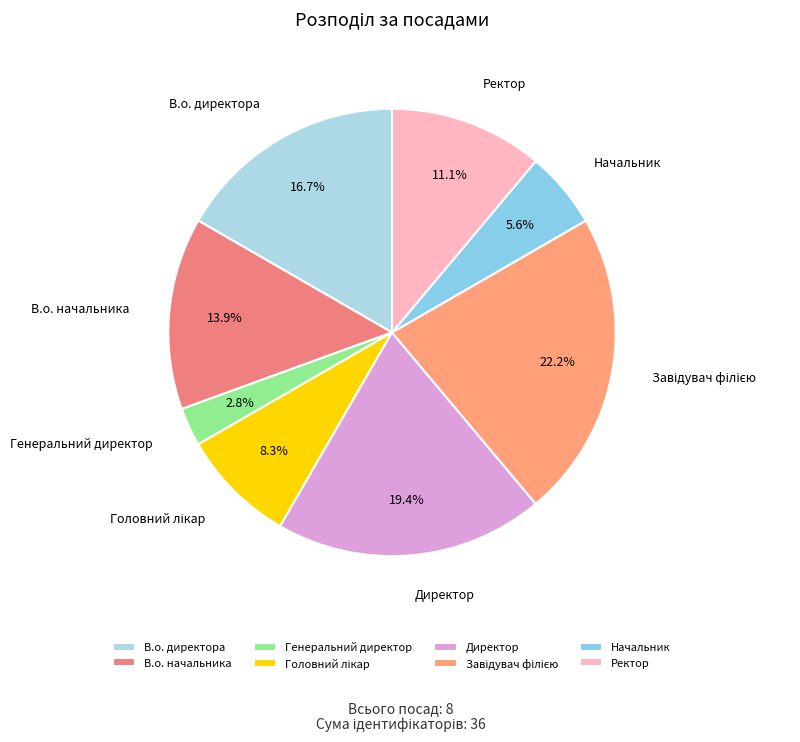

Is there a majority slice in this chart?

No